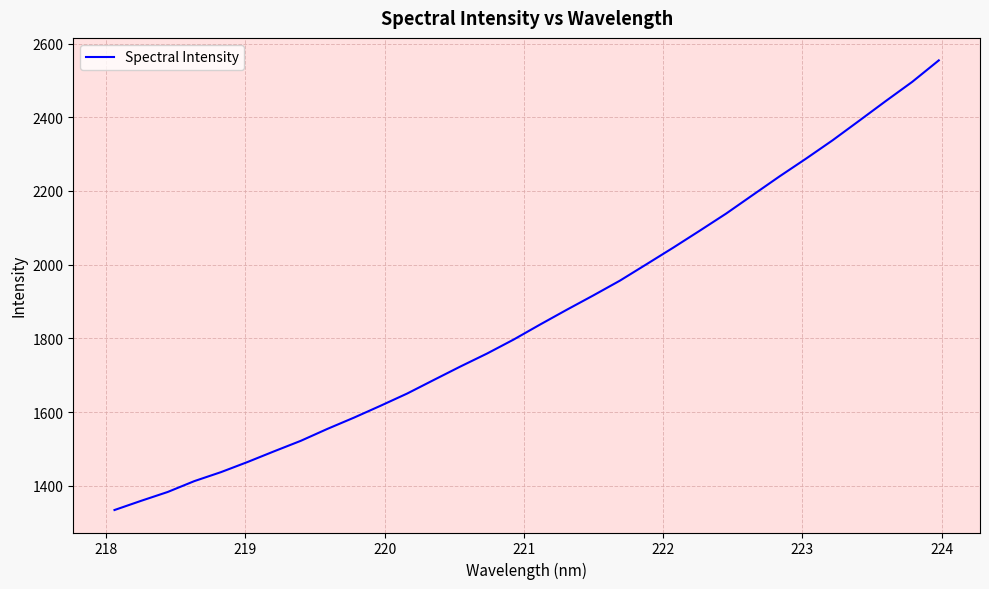

What is the sum of all values?

59583.3